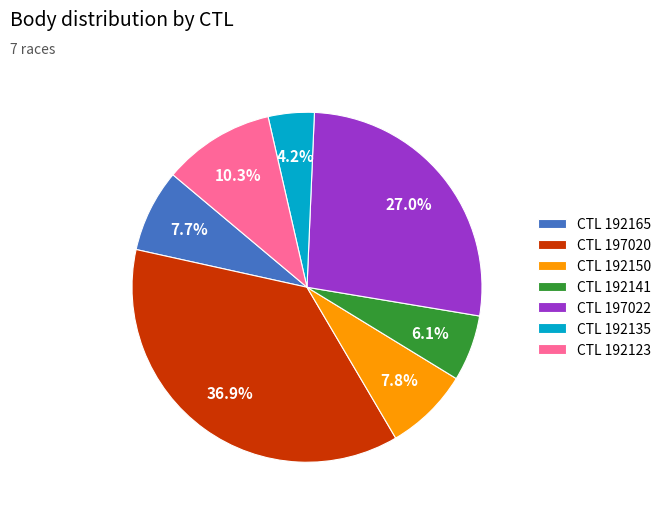

How many slices are in this pie chart?

7